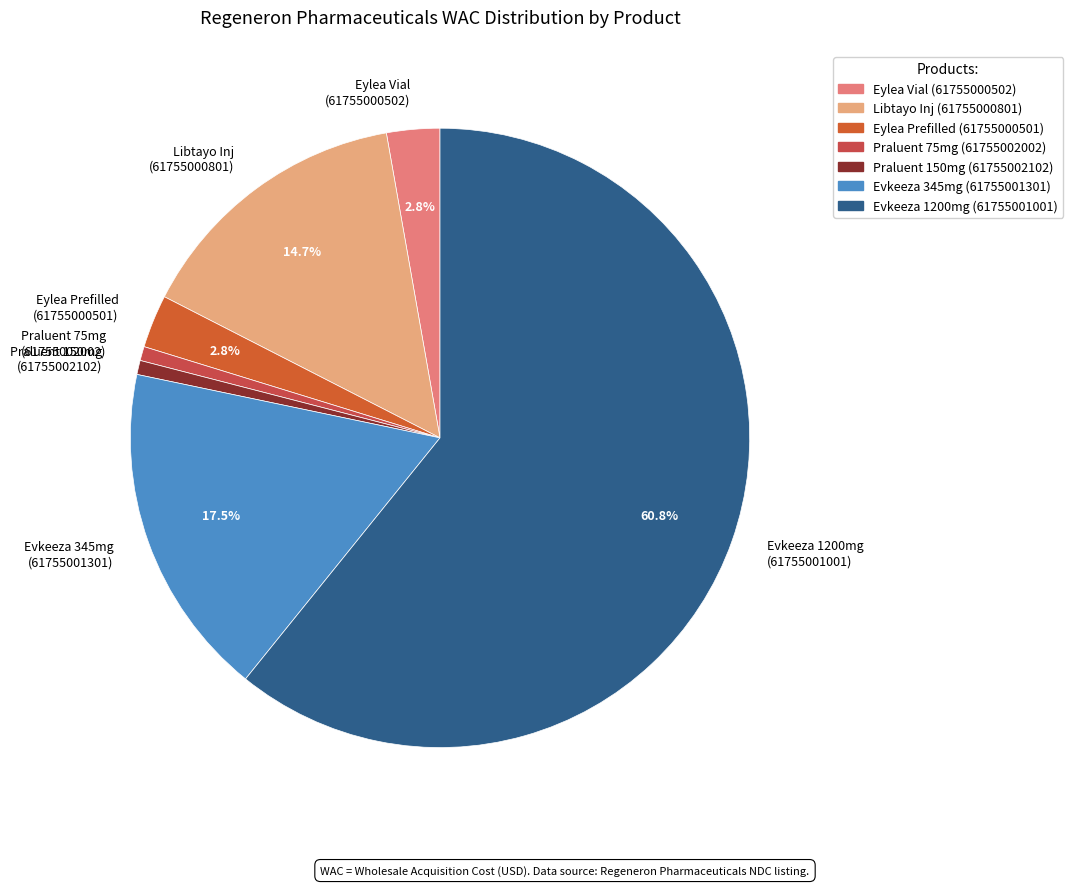

What is the largest slice in the pie chart?

Evkeeza 1200mg (61755001001)